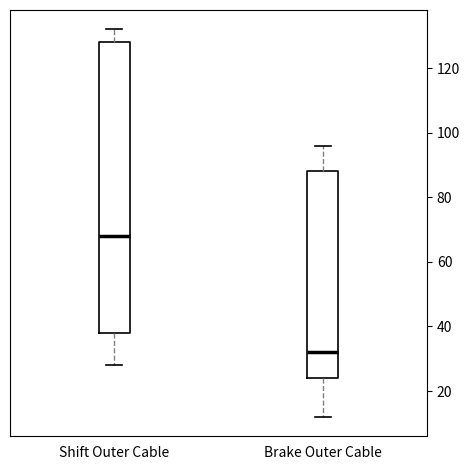

Reading left to right, transcribe this box plot: for each box, give where its median line is, the range the box spans, and where its two whiskers end, as read against the y-axis. The values are not printed on the chart, so give them approximately, as read against the axis.

Shift Outer Cable: median 68, box 38 to 128, whiskers 28 to 132
Brake Outer Cable: median 32, box 24 to 88, whiskers 12 to 96